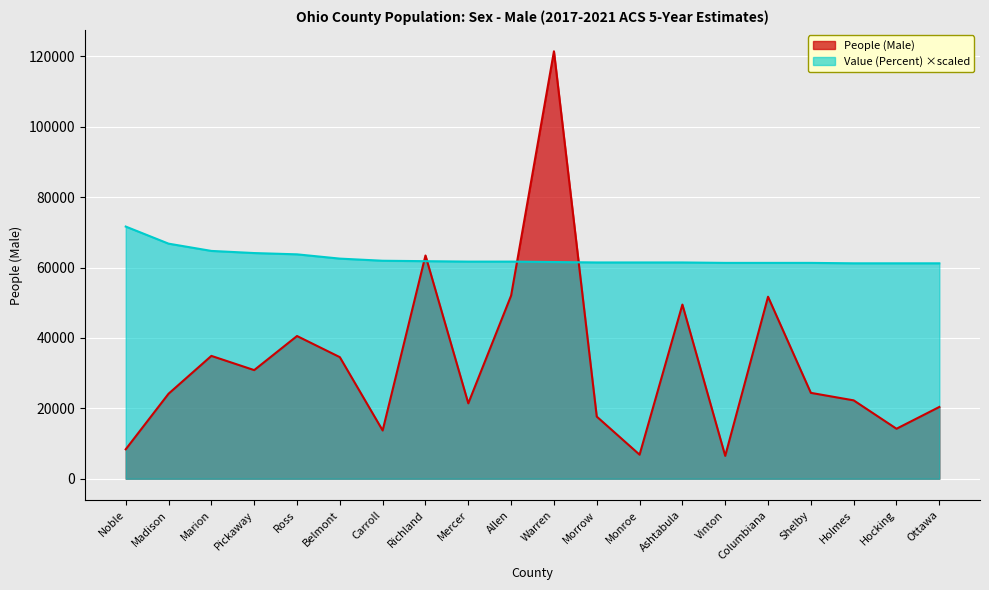

How many lines are shown in the chart?

2